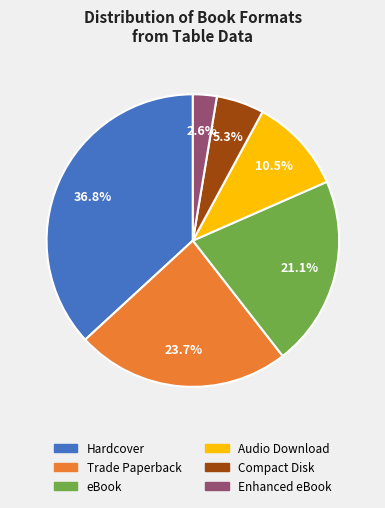

Which has a higher value, Compact Disk or Trade Paperback?

Trade Paperback